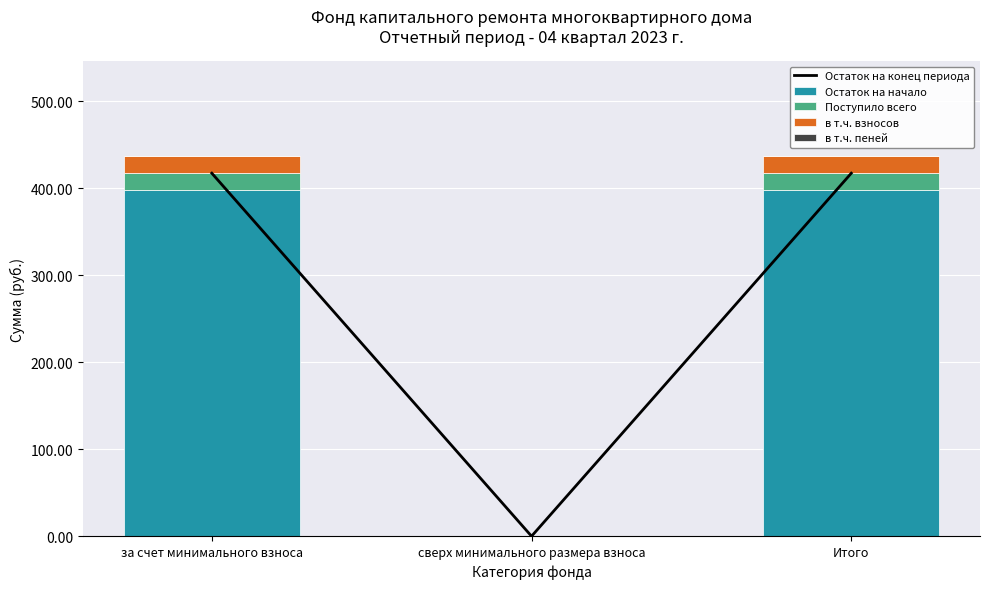

At за счет минимального взноса, list the series in order from smallest to largest.

в т.ч. пеней, в т.ч. взносов, Поступило всего, Остаток на начало, Остаток на конец периода